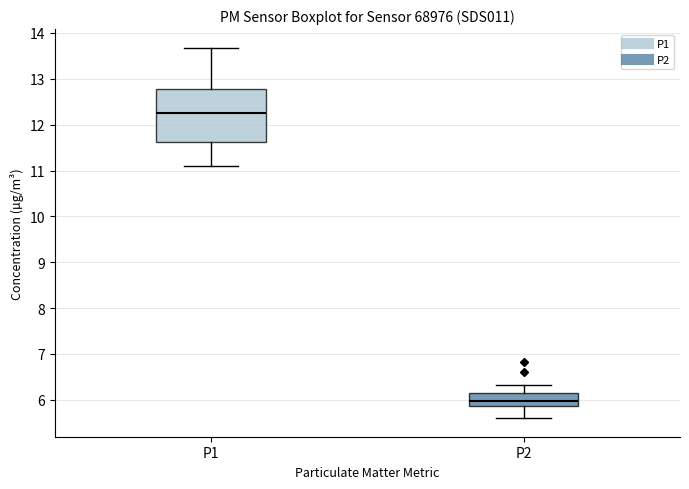

Reading left to right, read every box against the y-axis: the position of its median line, the range the box covers, and the ends of its whiskers. The values are not printed on the chart, so give them approximately, as read against the axis.

P1: median 12.3, box 11.6 to 12.8, whiskers 11.1 to 13.7
P2: median 6.0, box 5.9 to 6.1, whiskers 5.6 to 6.3